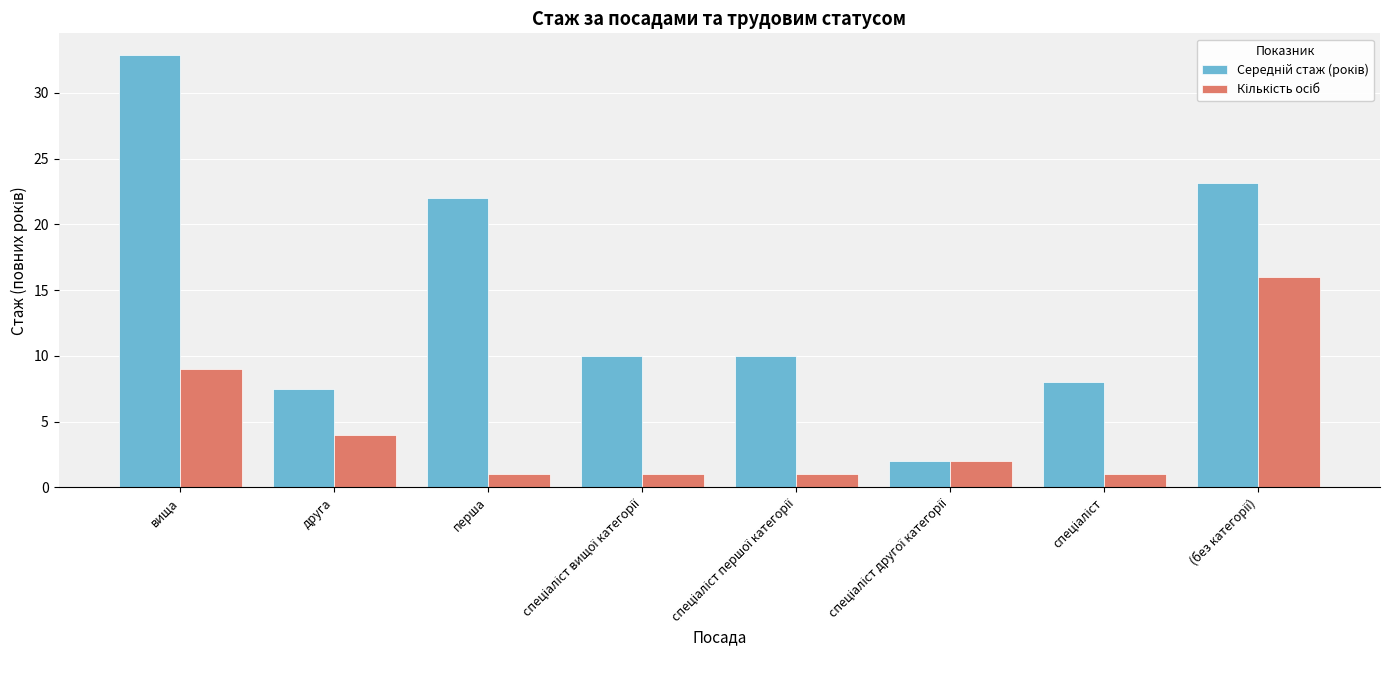

What is the difference between the highest and lowest values at друга?

3.5